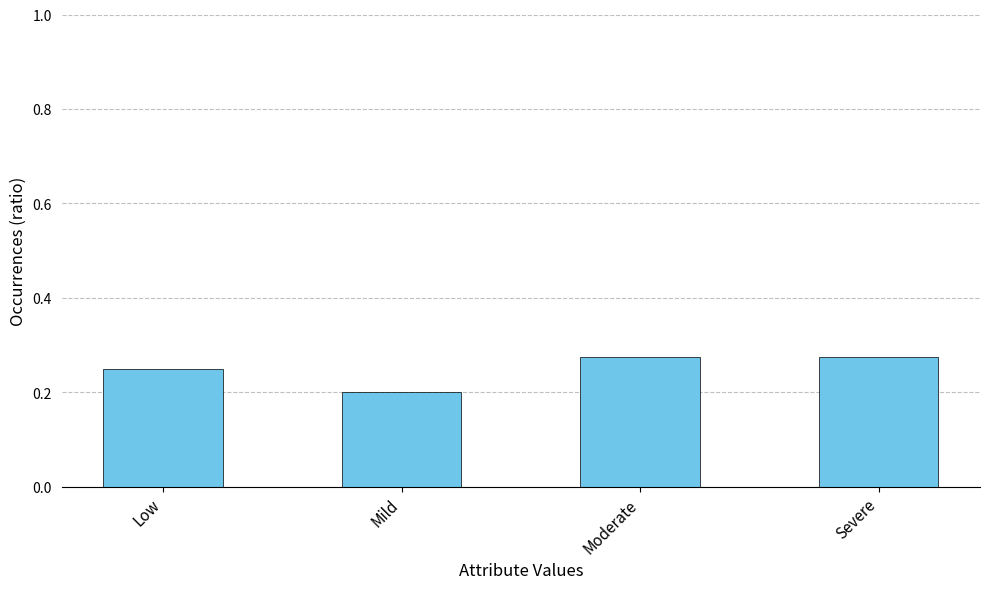

Where is the data nearest to the value 0?

Mild